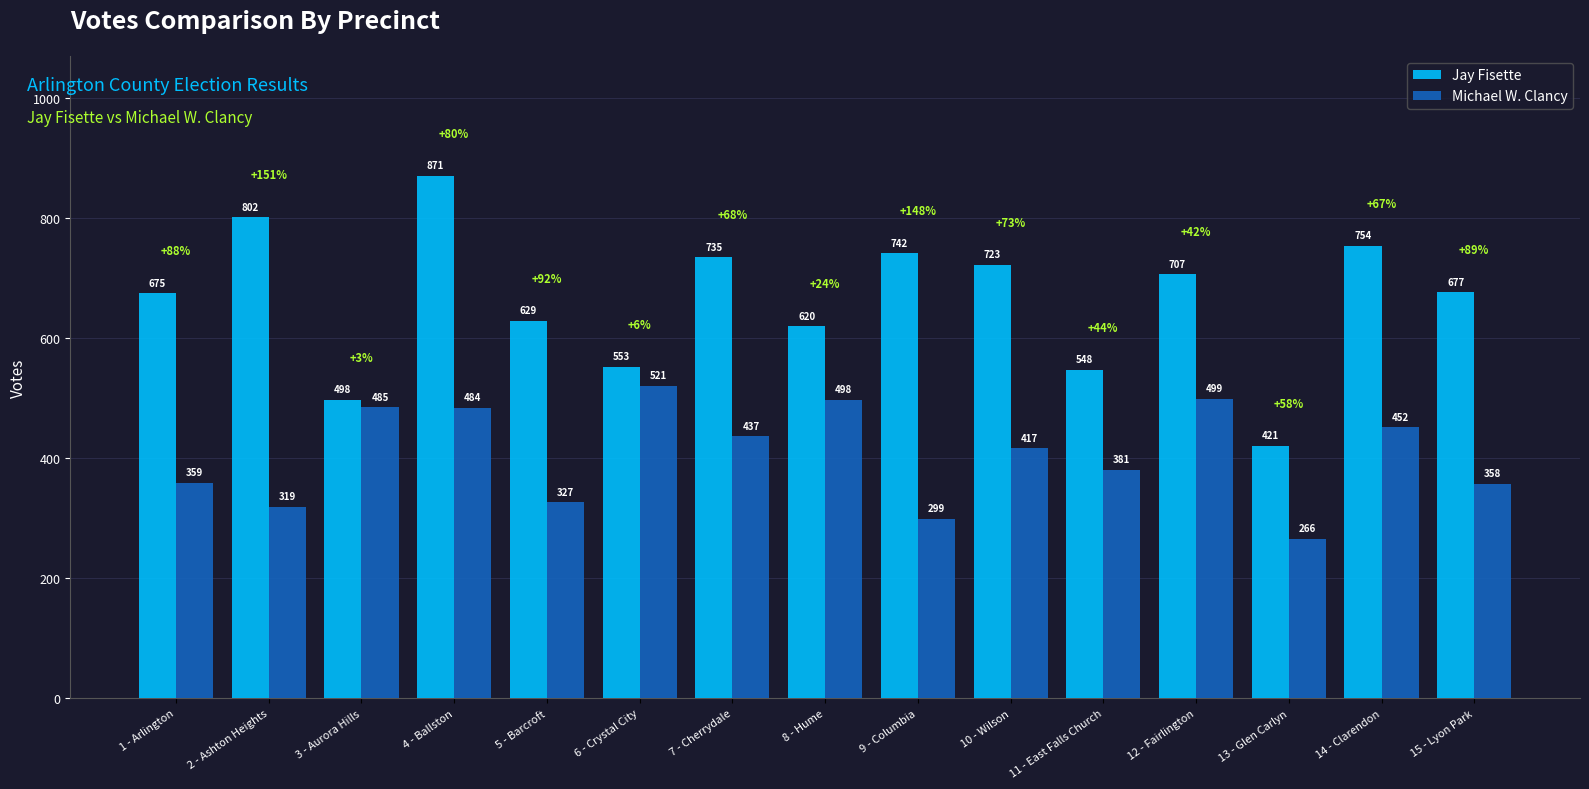

Reading right to left, what are all the values shown in this chart?

Jay Fisette: 677	754	421	707	548	723	742	620	735	553	629	871	498	802	675
Michael W. Clancy: 358	452	266	499	381	417	299	498	437	521	327	484	485	319	359